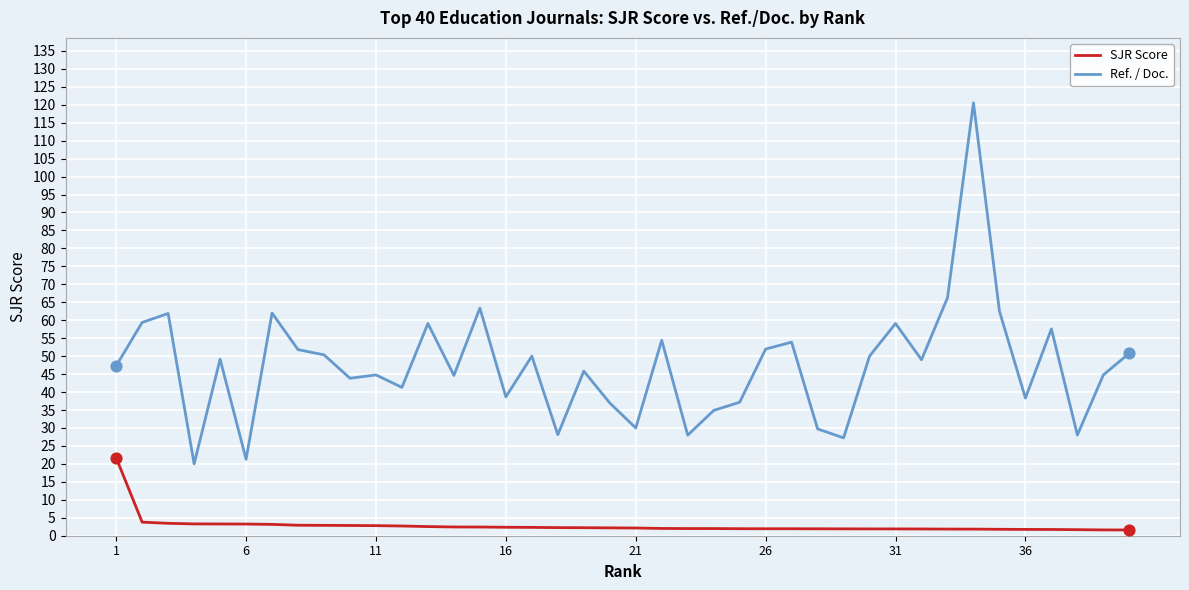

Which series has the largest total across all categories?

Ref. / Doc.